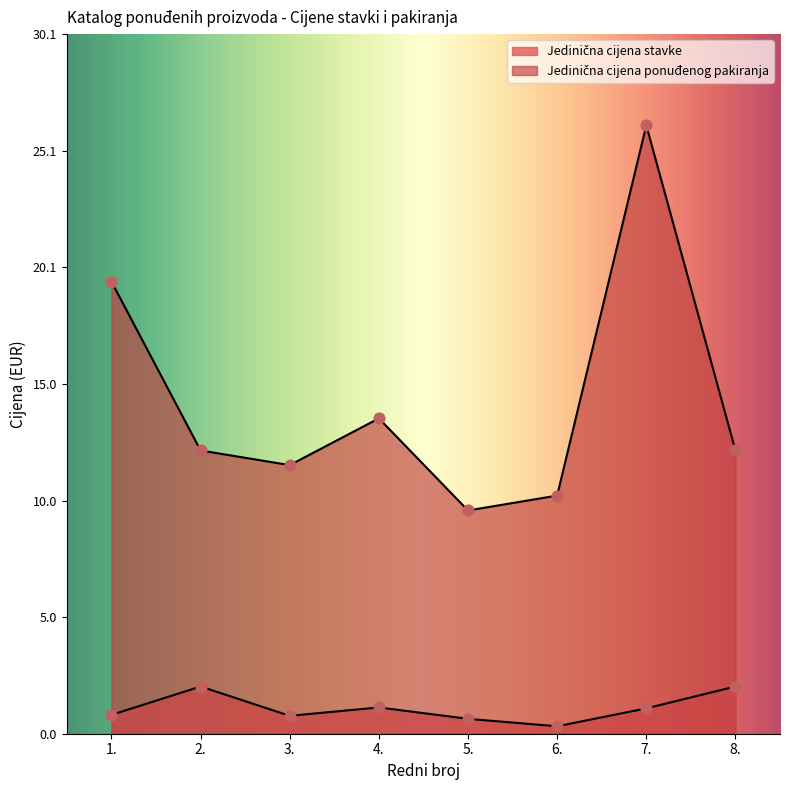

Which series has the largest total across all categories?

Jedinična cijena ponuđenog pakiranja